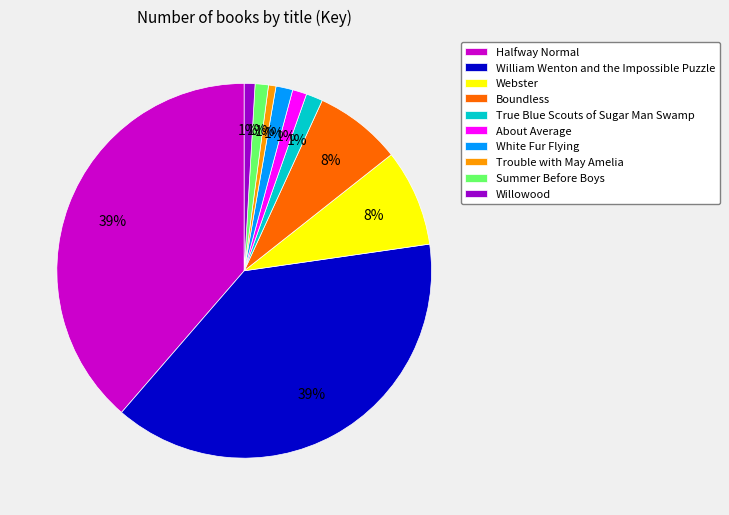

To the nearest percent, what is the combined percentage of Boundless and White Fur Flying?

9%